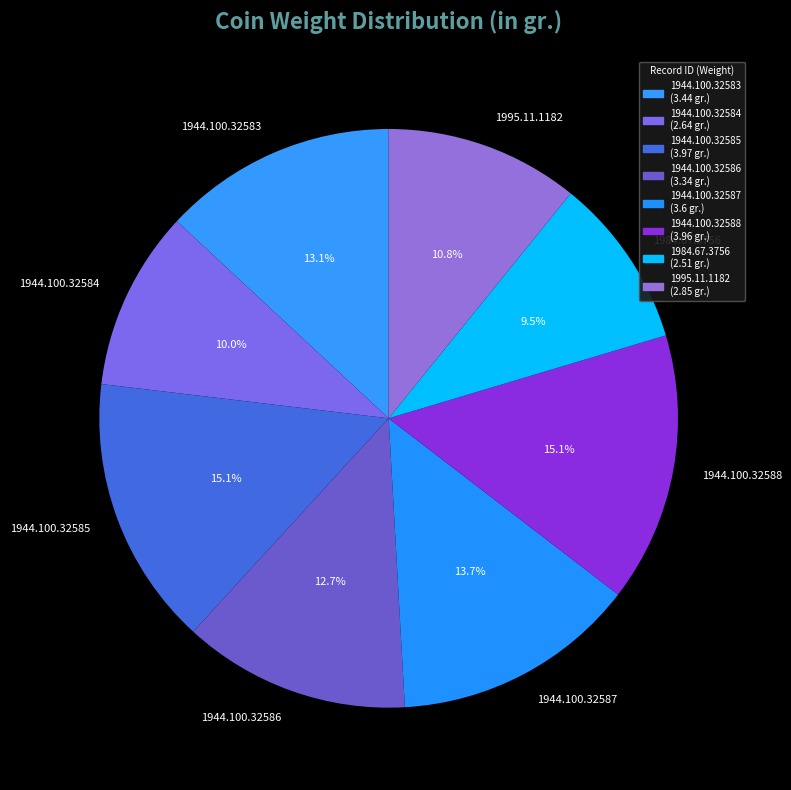

Is there any slice that represents more than half of the pie?

No